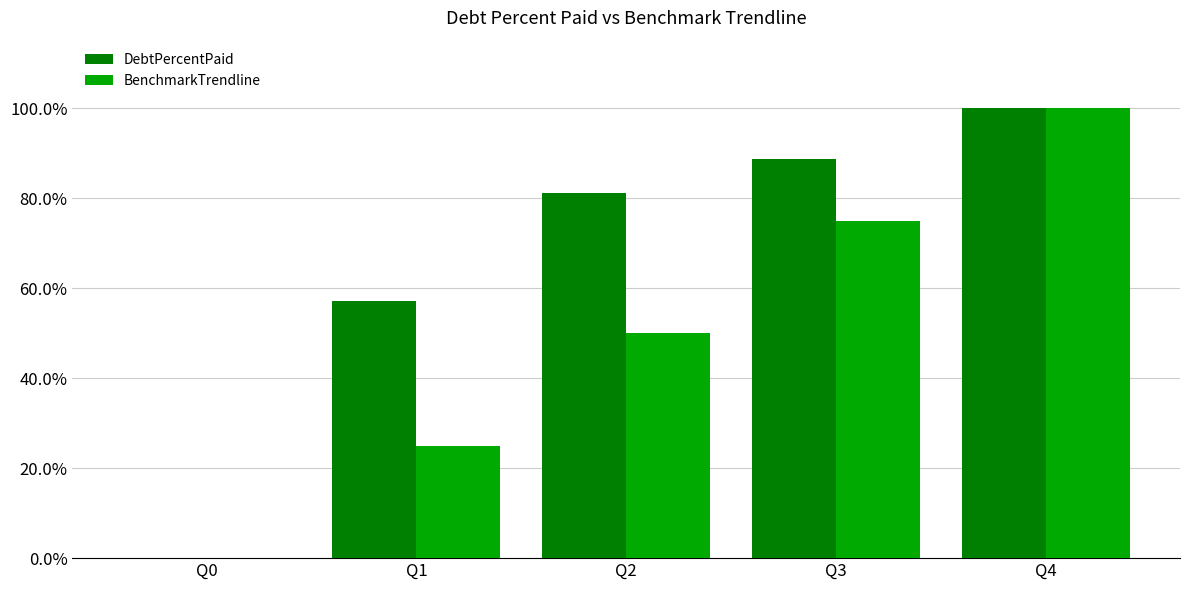

How many groups of bars are there?

5